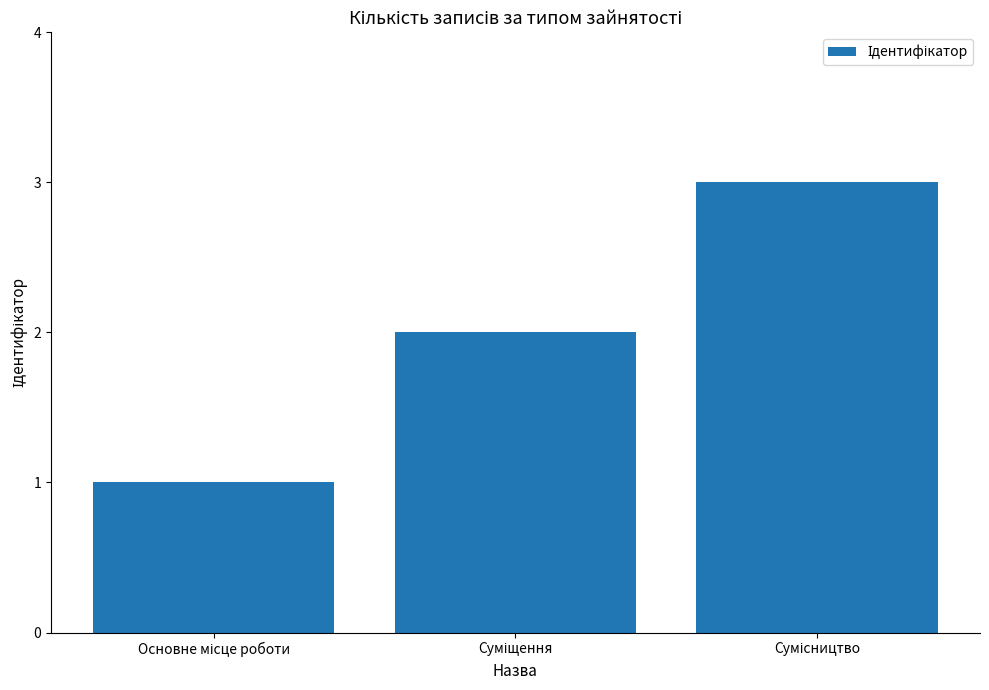

What is the sum of all values?

6